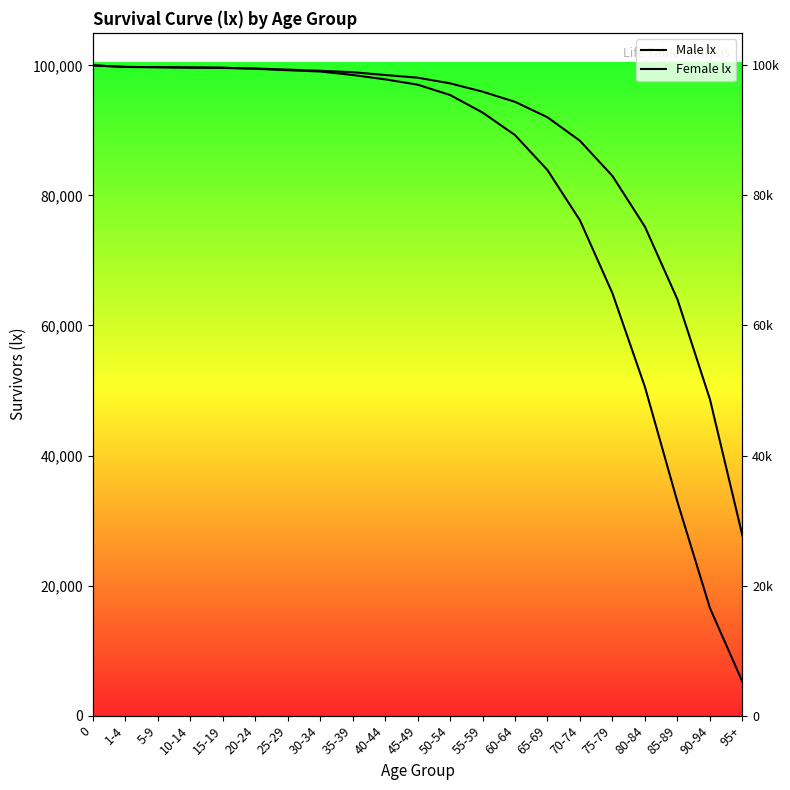

List the series in order of their overall mean, lowest first.

Male lx, Female lx